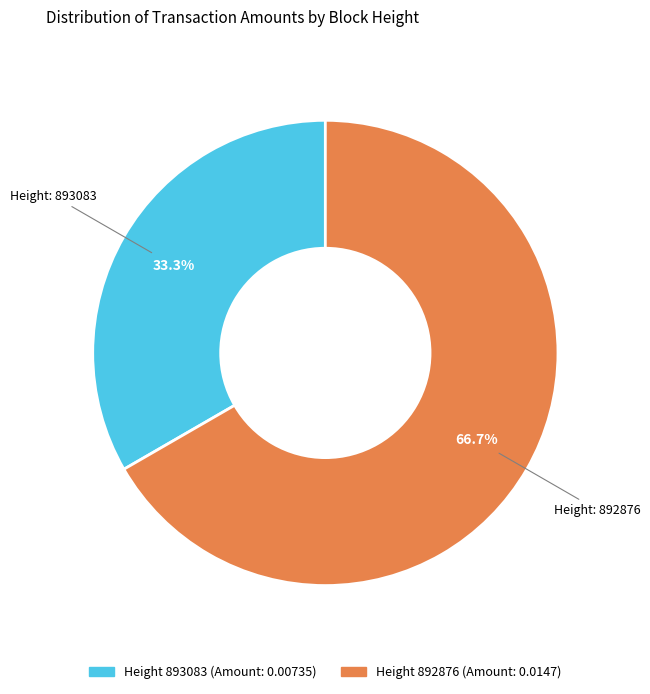

How many segments does this pie chart have?

2